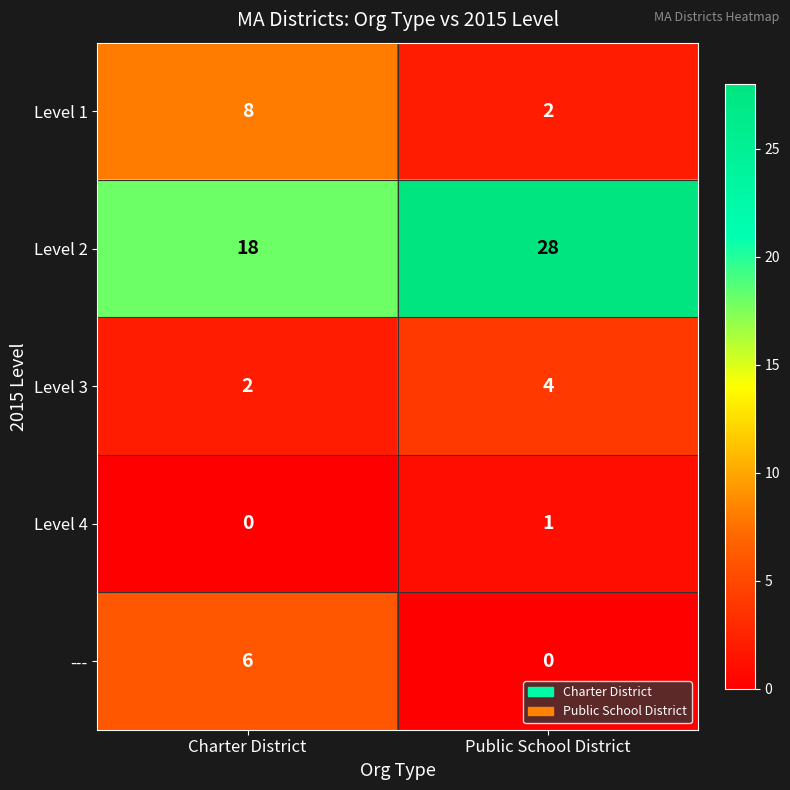

What is the maximum value shown in the chart?

28